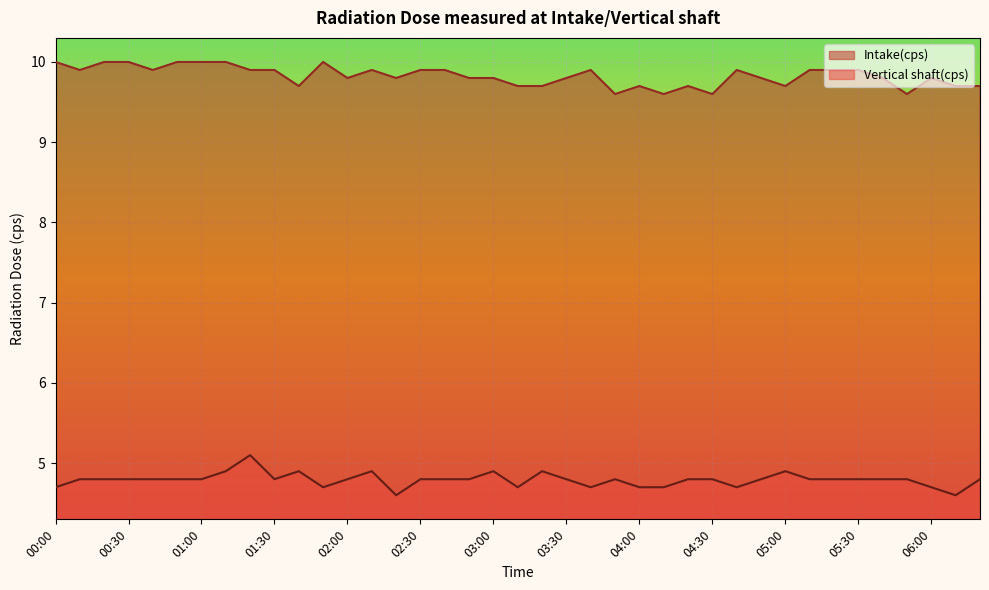

At which label does Vertical shaft(cps) reach its peak?

01:20